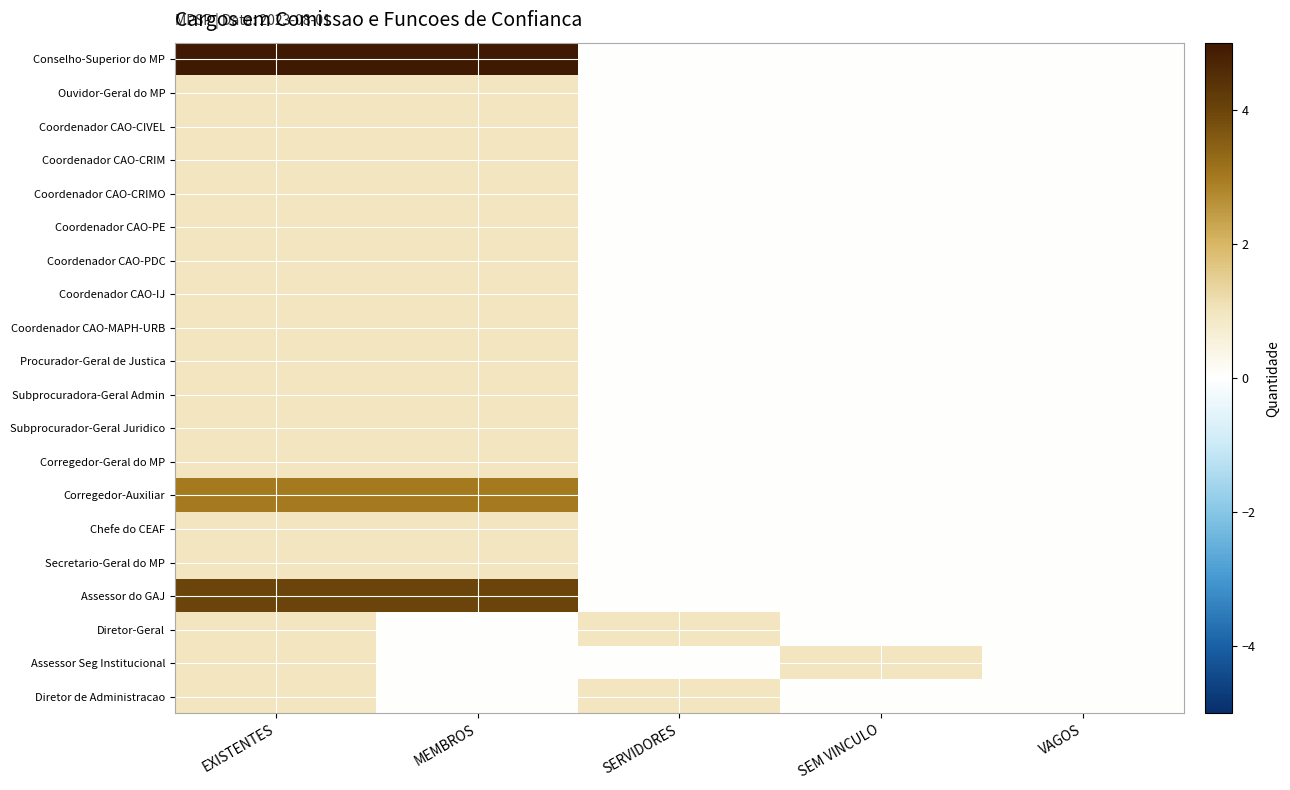

At which category is the sum across all series the highest?

EXISTENTES